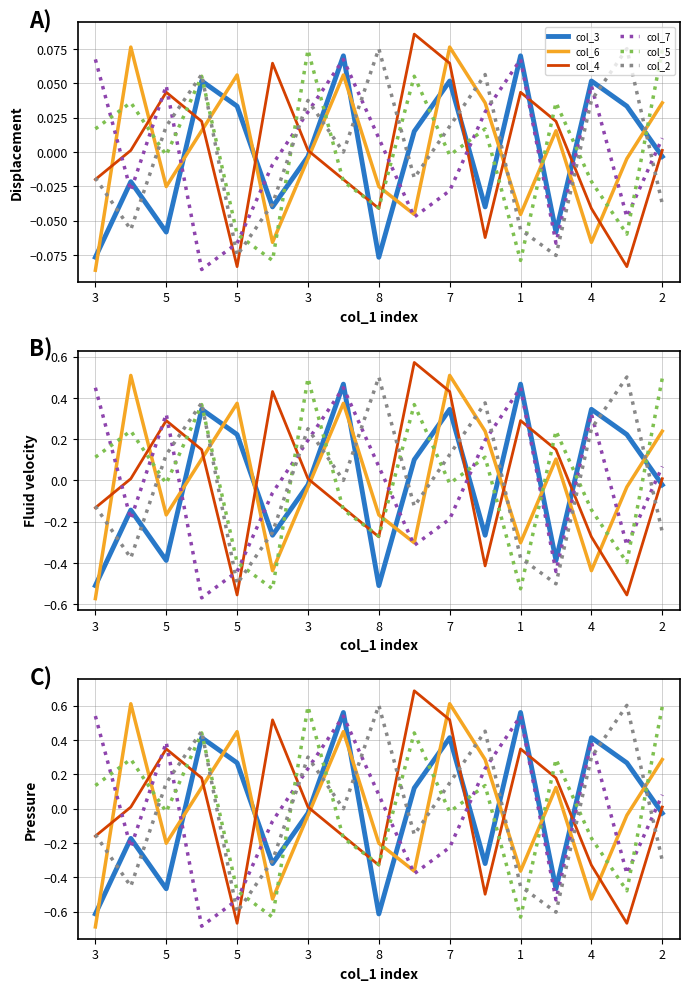

At which category does col_4 reach its first local peak?

5